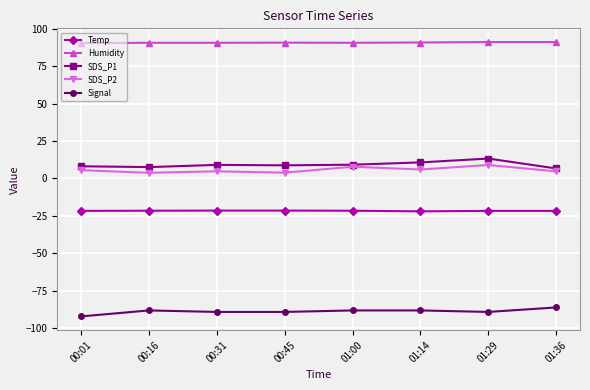

True or false: SDS_P2 and Signal cross at least once.

False